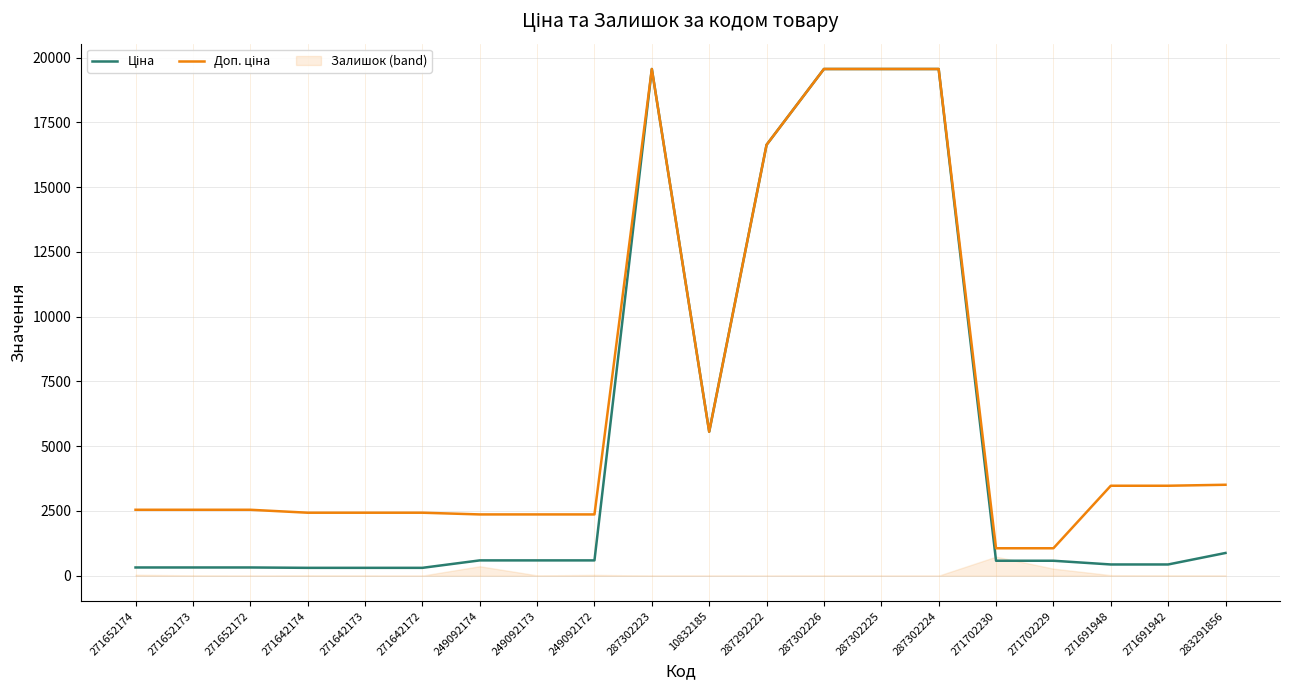

What position from the right is 271642173?

16